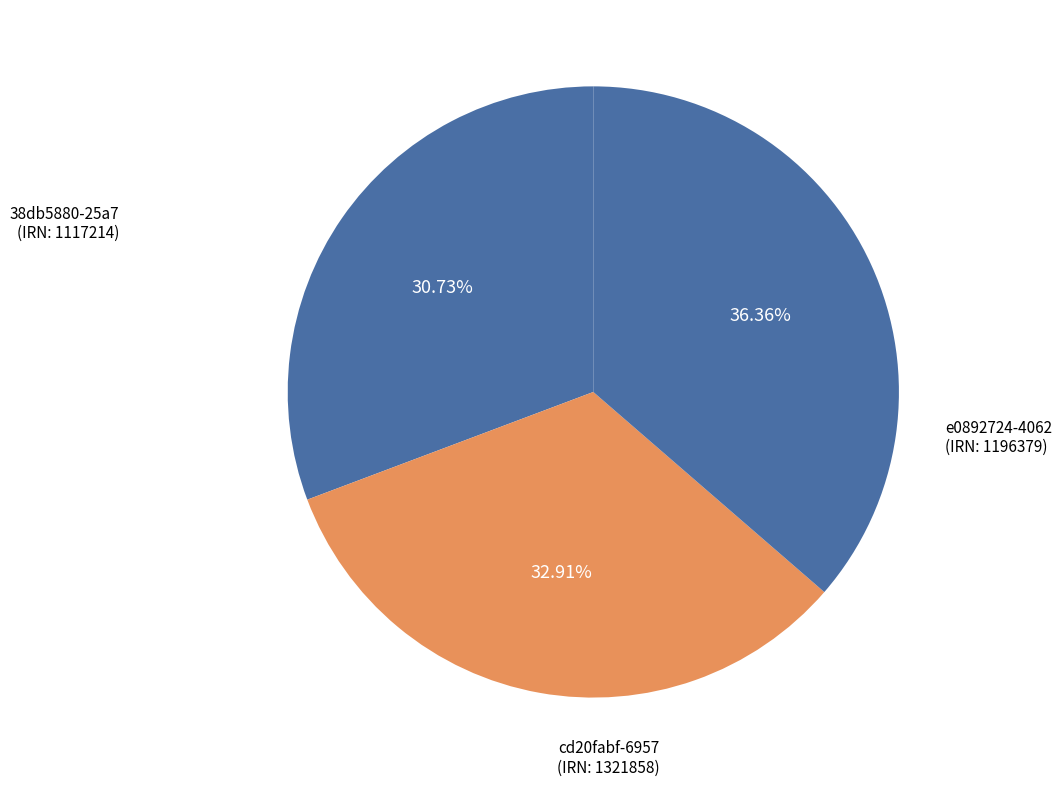

How many segments does this pie chart have?

3